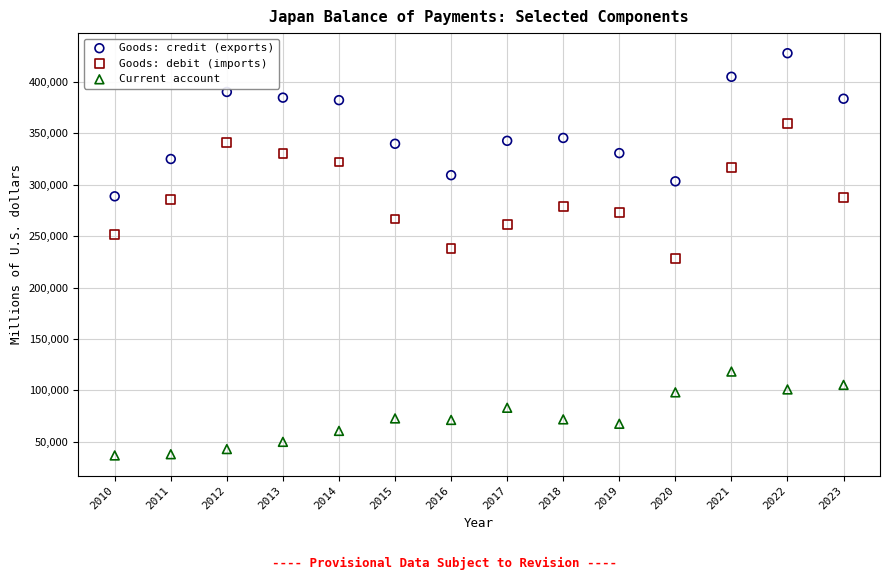

Which series has the widest spread of Y values?

Goods: credit (exports)